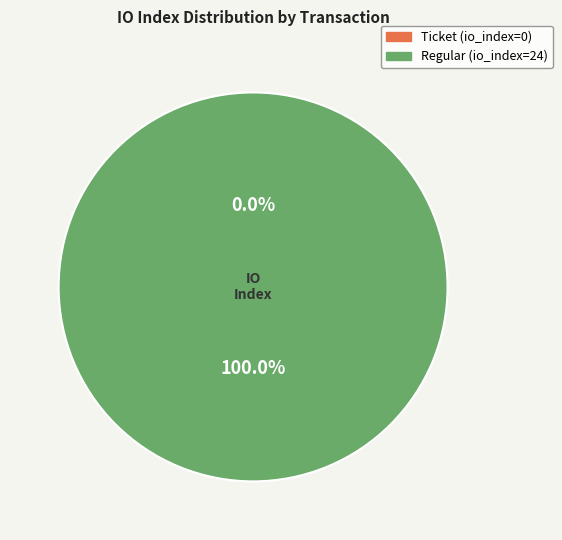

Is the sum of 0 and 24 greater than half?

Yes